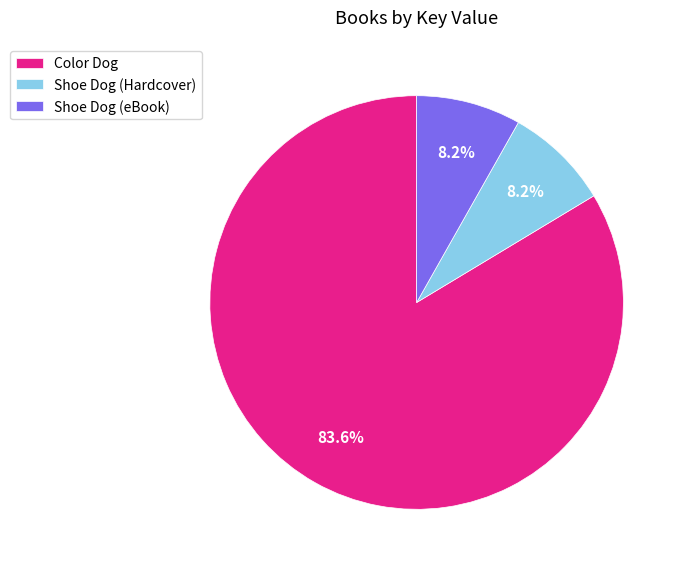

Which slice is the largest?

Color Dog